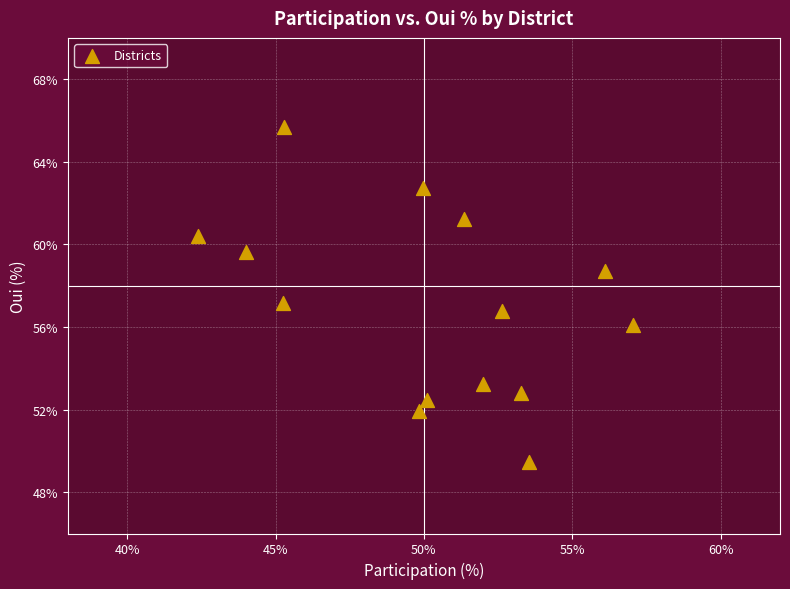

What is the range of X values (max minus min)?

14.7